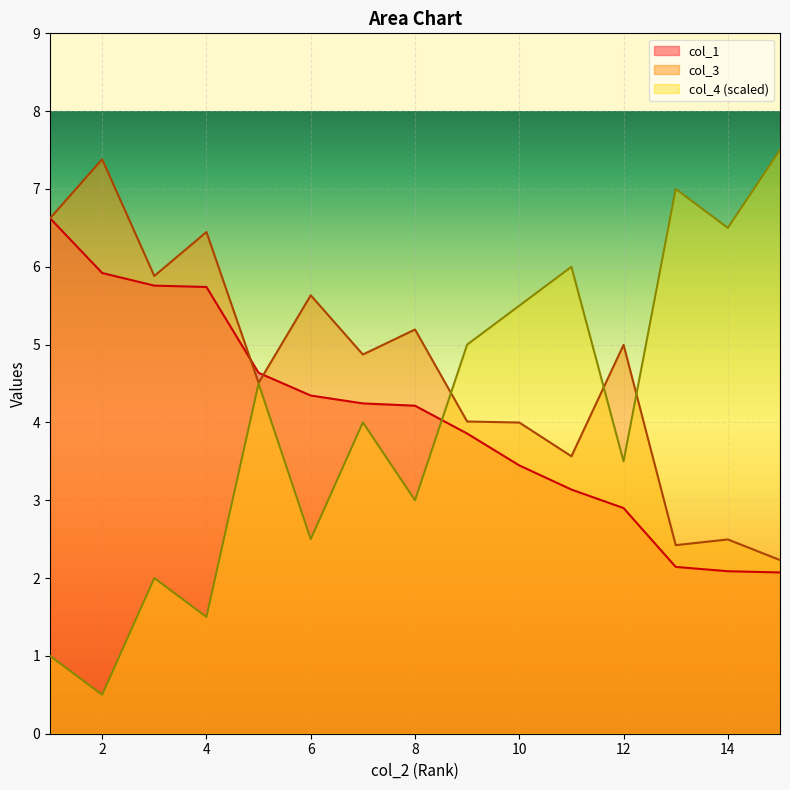

Is it true that col_3 equals 6.6 at 1?

True